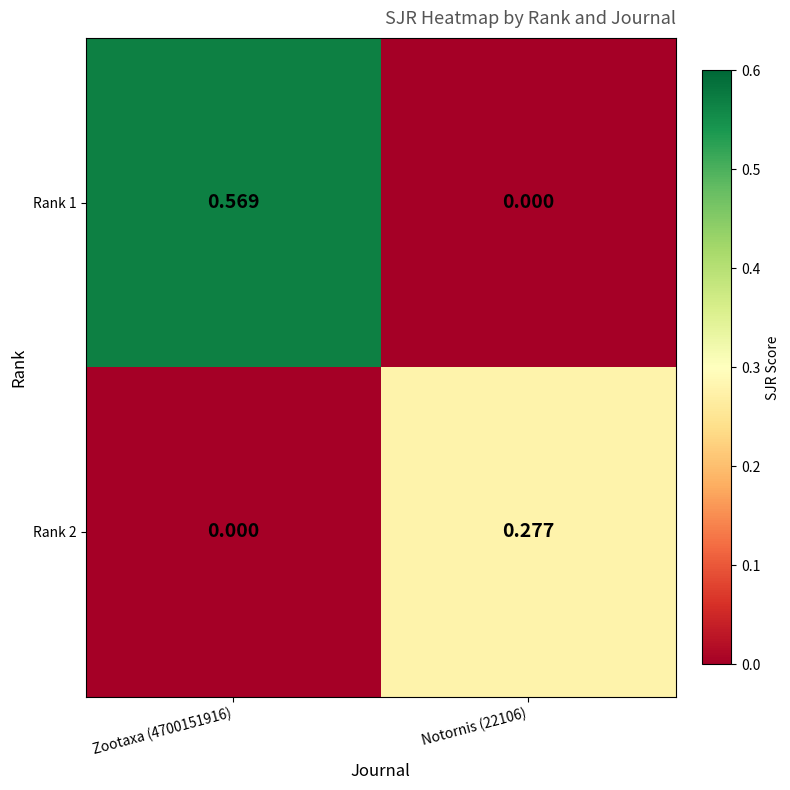

At Notornis (22106), list the series in order from largest to smallest.

Rank 2, Rank 1